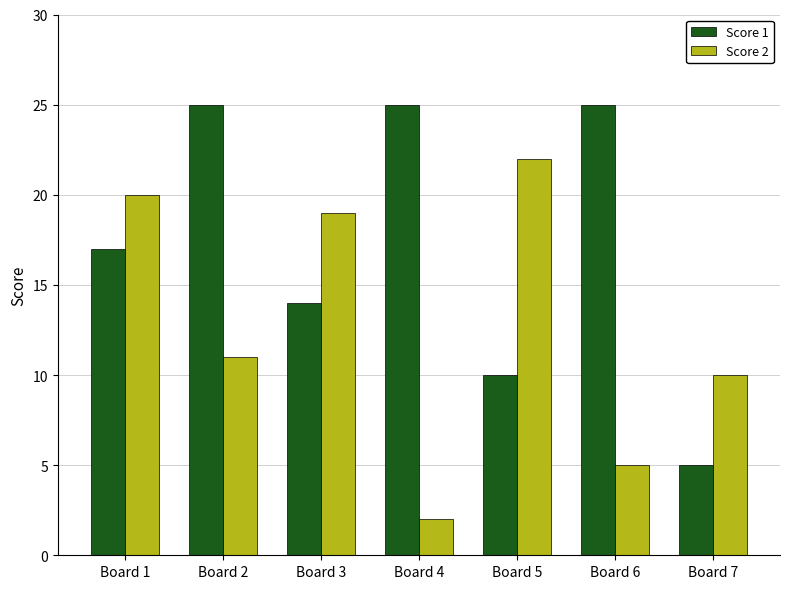

Rank the series by their average value, from lowest to highest.

Score 2, Score 1